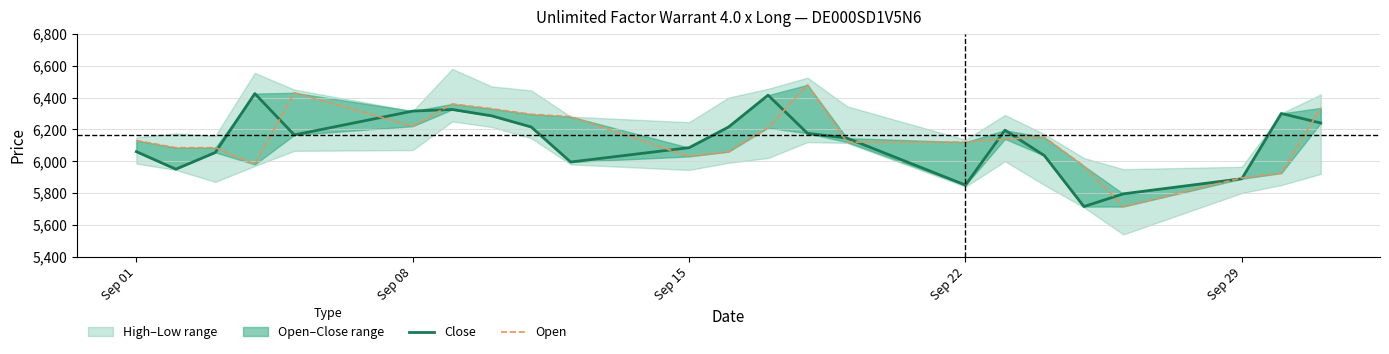

After their last crossing, which series has the higher values: Close or Open?

Open